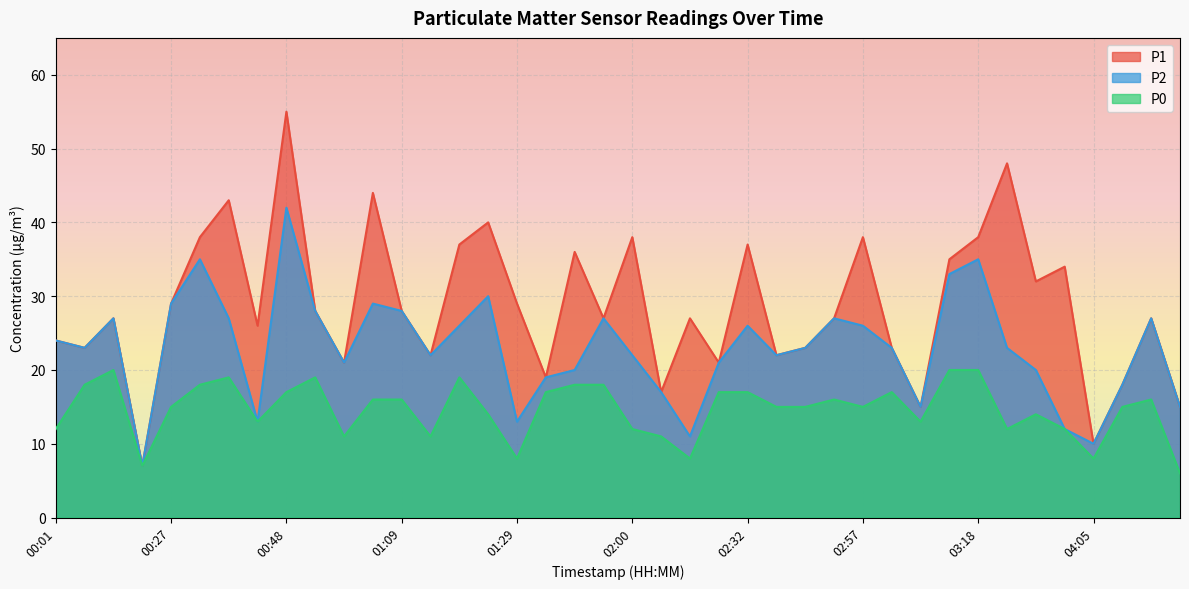

What is the value of the P2 point at the 26th from the left?

22